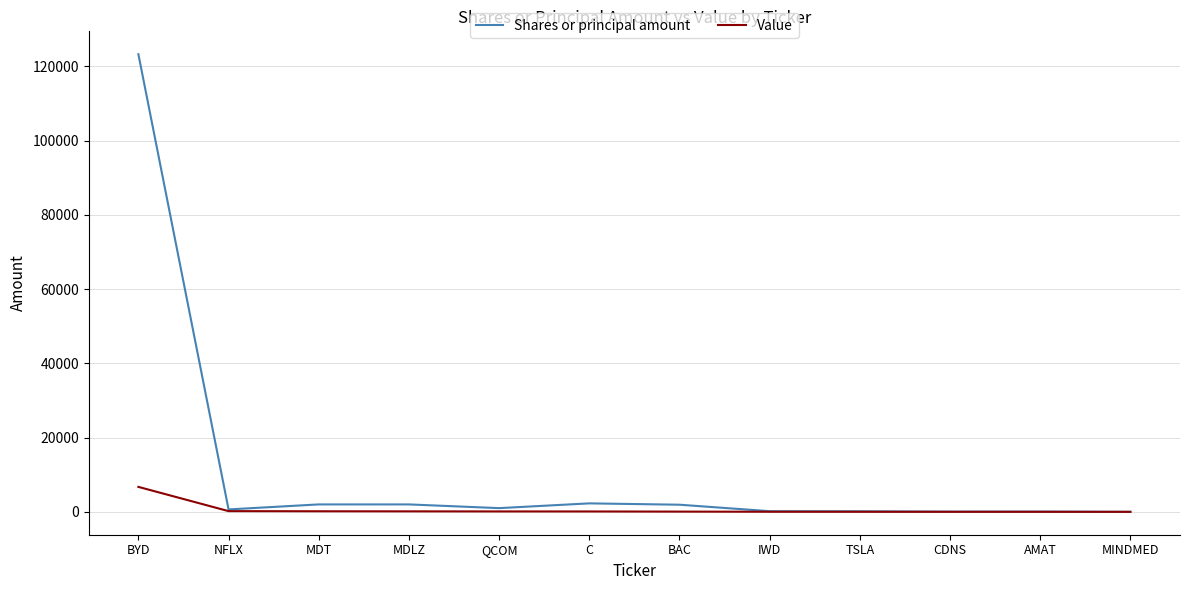

Is it true that Value equals 155 at MDT?

True